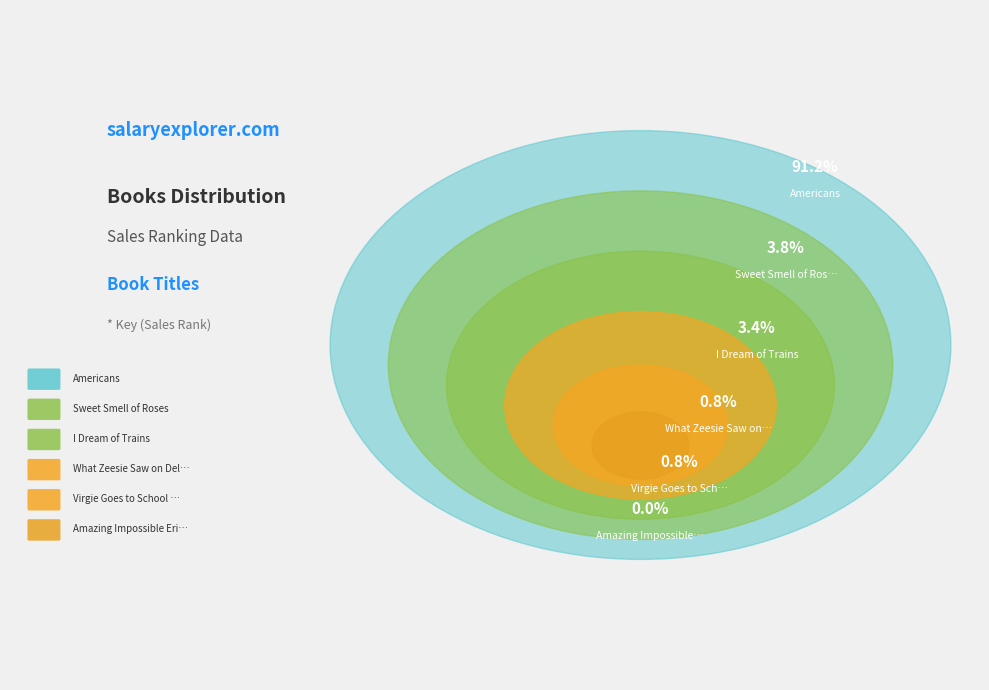

Does any single category account for the majority?

Yes